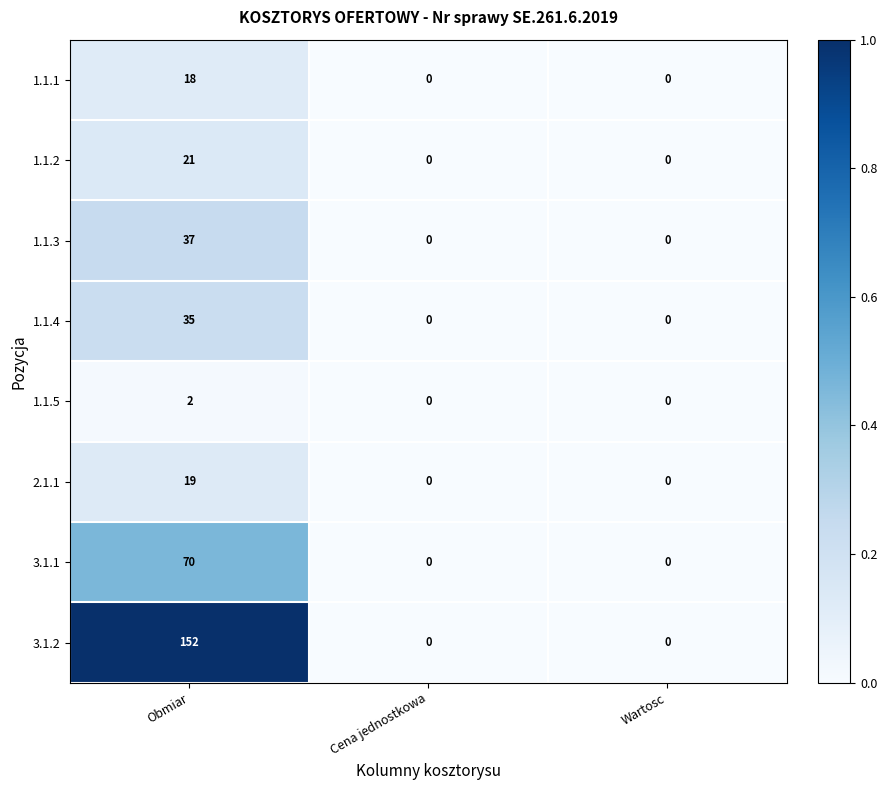

Which series has the widest spread of values?

3.1.2